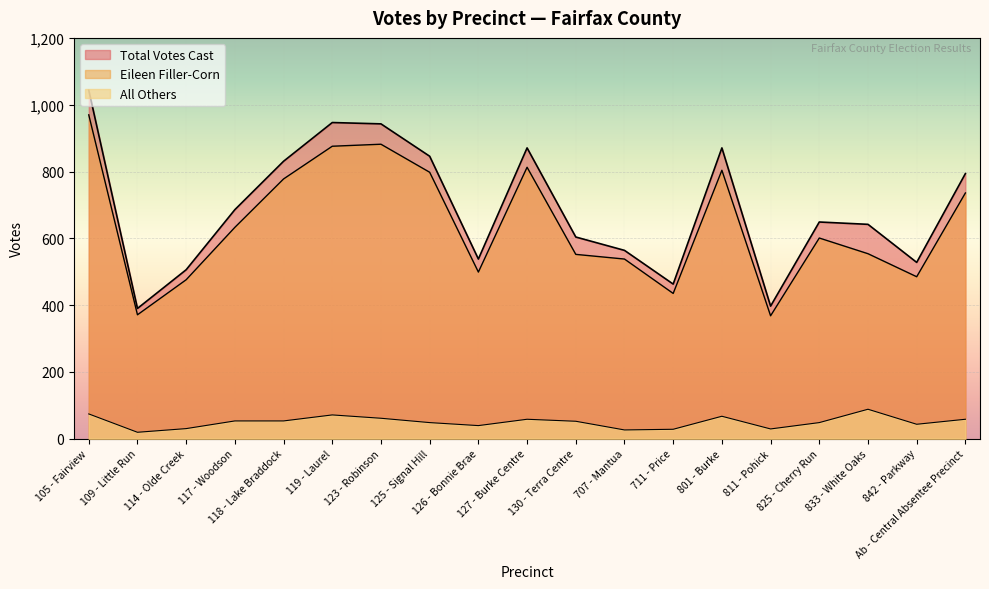

Rank the categories by Eileen Filler-Corn value from lowest to highest.

811 - Pohick, 109 - Little Run, 711 - Price, 114 - Olde Creek, 842 - Parkway, 126 - Bonnie Brae, 707 - Mantua, 130 - Terra Centre, 833 - White Oaks, 825 - Cherry Run, 117 - Woodson, Ab - Central Absentee Precinct, 118 - Lake Braddock, 125 - Signal Hill, 801 - Burke, 127 - Burke Centre, 119 - Laurel, 123 - Robinson, 105 - Fairview